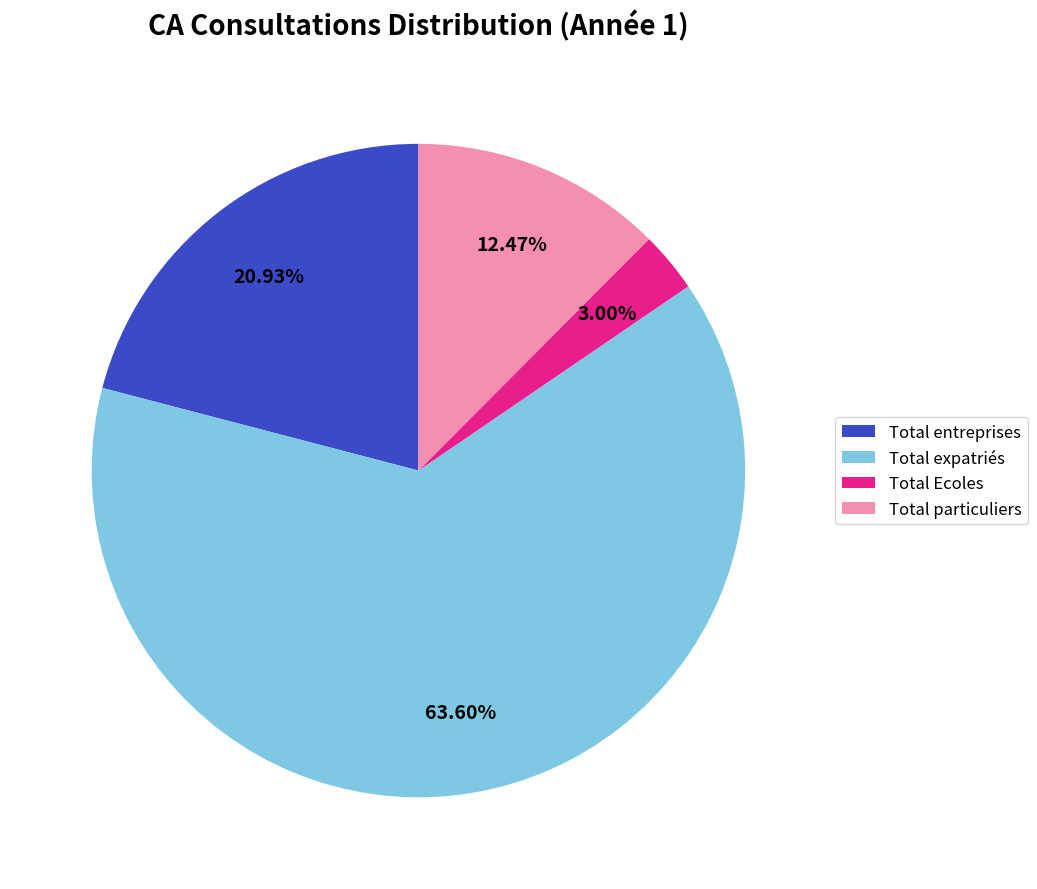

Which category has the smallest portion of the pie?

Total Ecoles